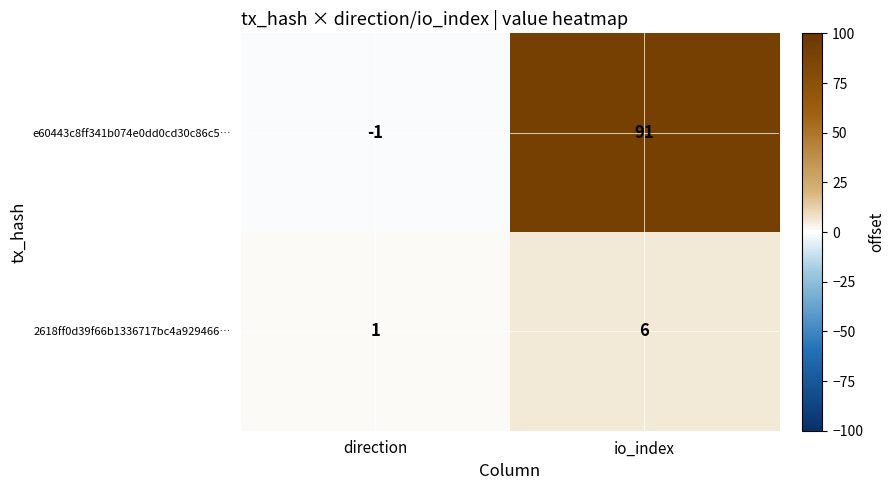

Reading left to right, list all the values displayed in this chart.

e60443c8ff341b074e0dd0cd30c86c5…: direction=-1	io_index=91
2618ff0d39f66b1336717bc4a929466…: direction=1	io_index=6